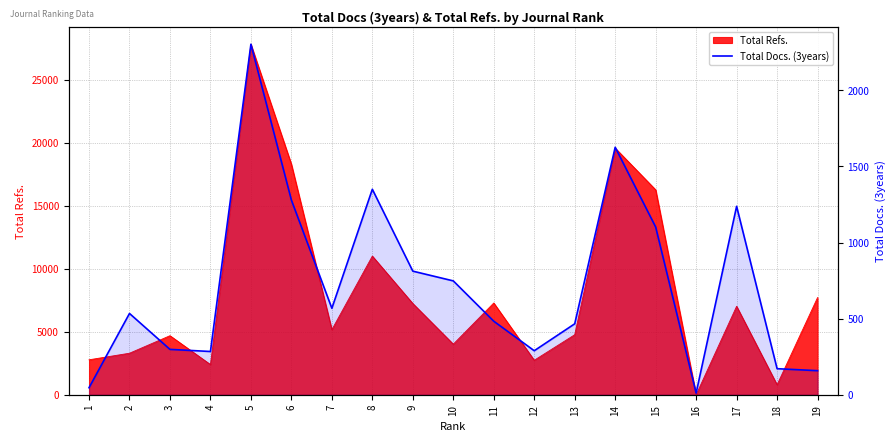

What is the greatest value displayed?

2303